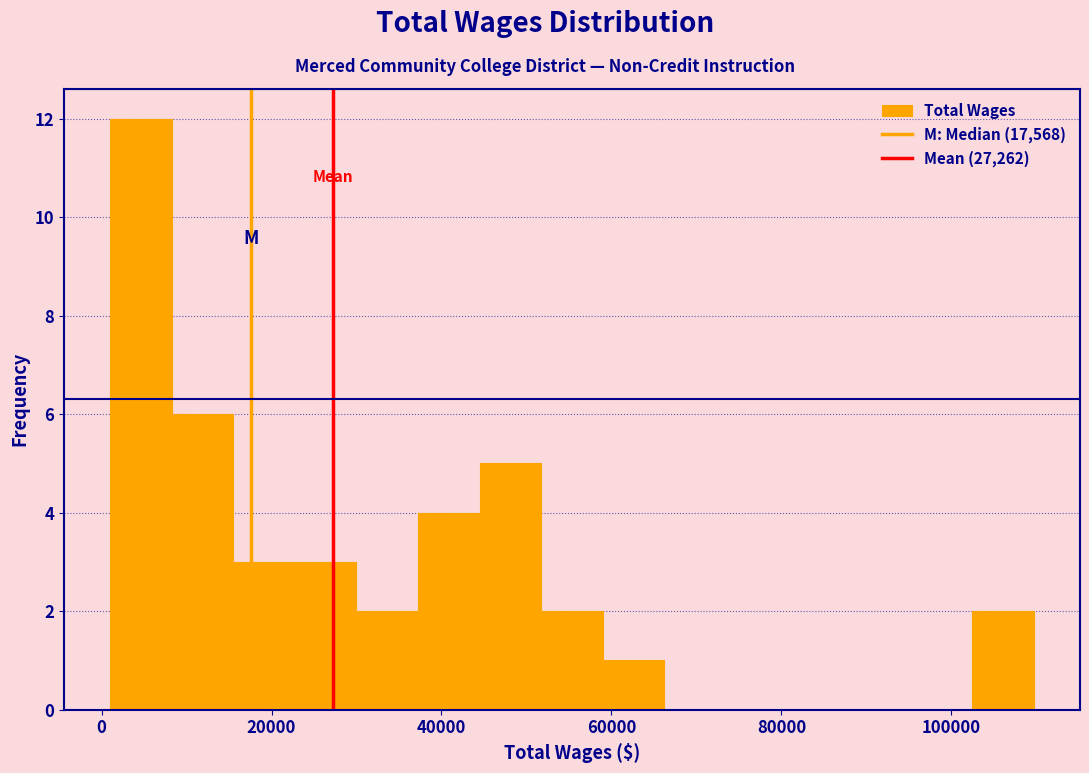

Around what value on the x-axis is the tallest bar? Give the approximate position of its centre, as read against the axis.

4000